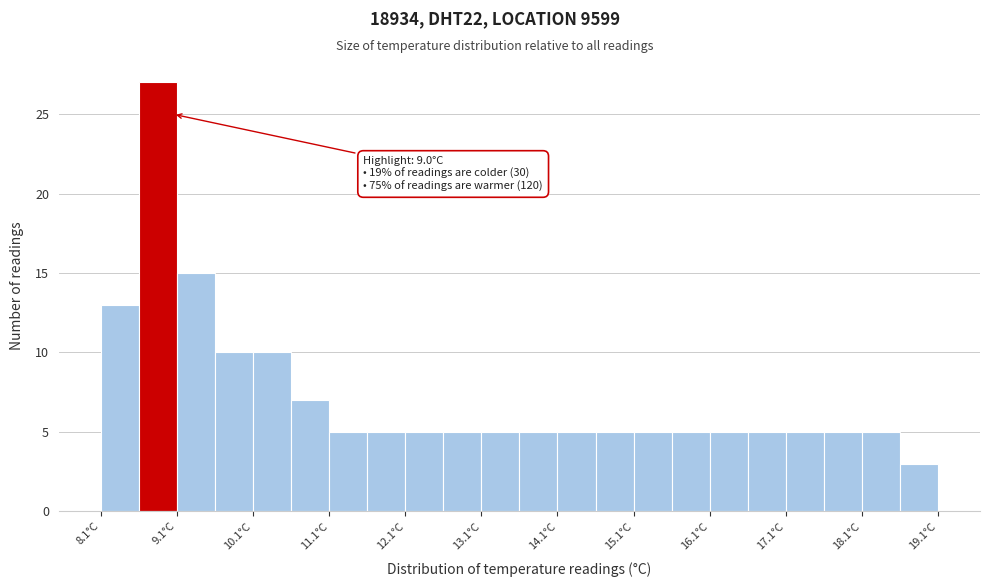

Over which range of the x-axis is the bar tallest?

8.55 to 9.05